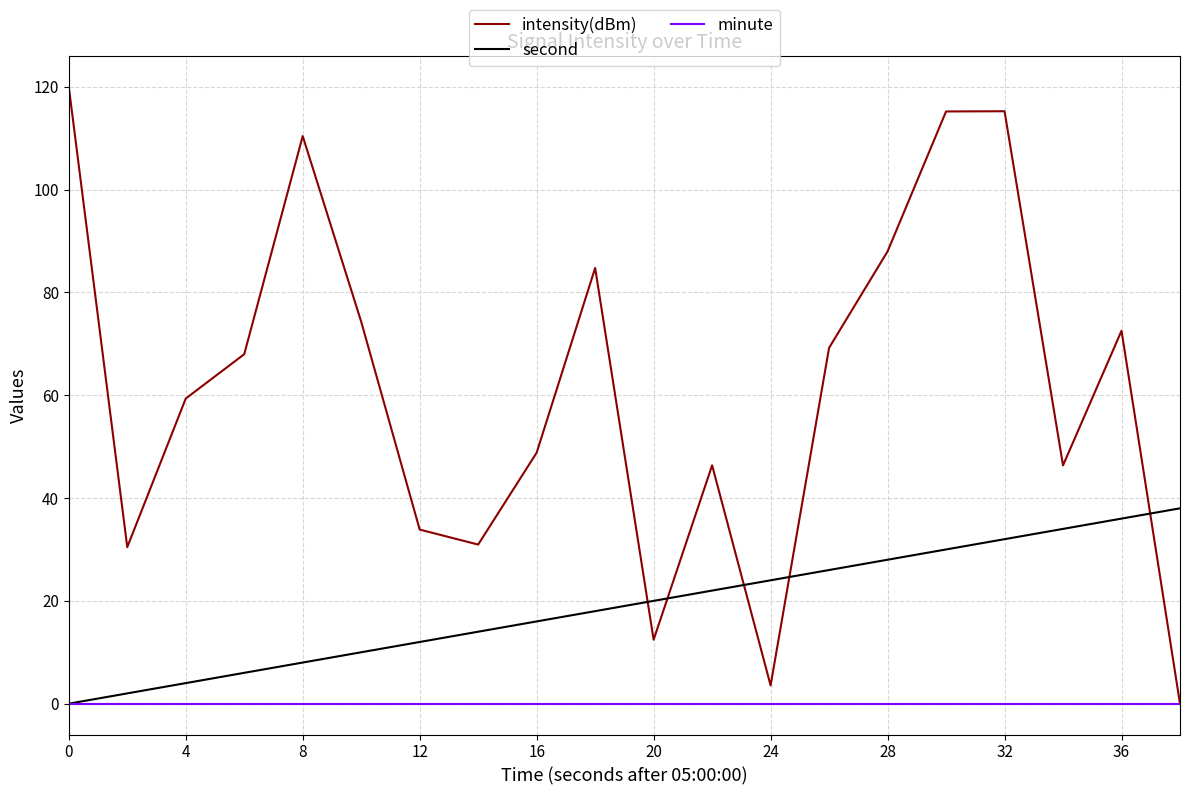

Which series has the largest range (max minus min)?

intensity(dBm)